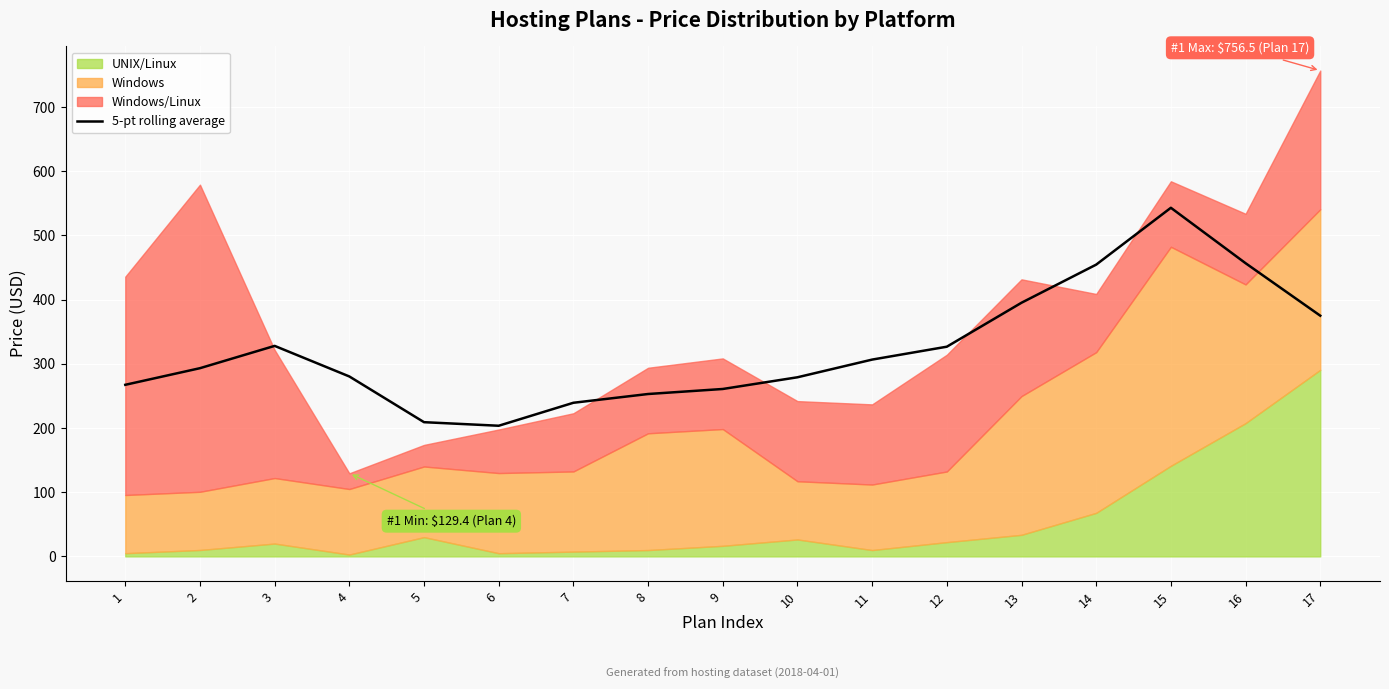

Is it true that the value at 3 is 223.7?

False